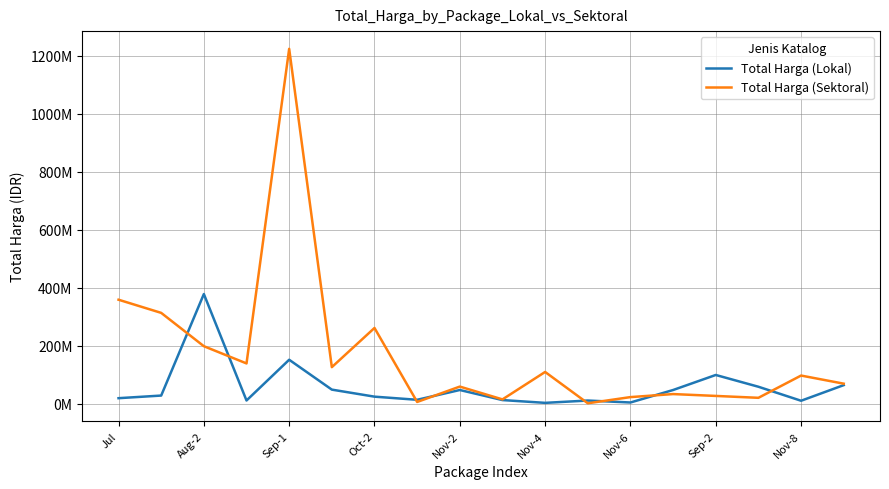

How many times do Total Harga (Sektoral) and Total Harga (Lokal) cross each other?

8